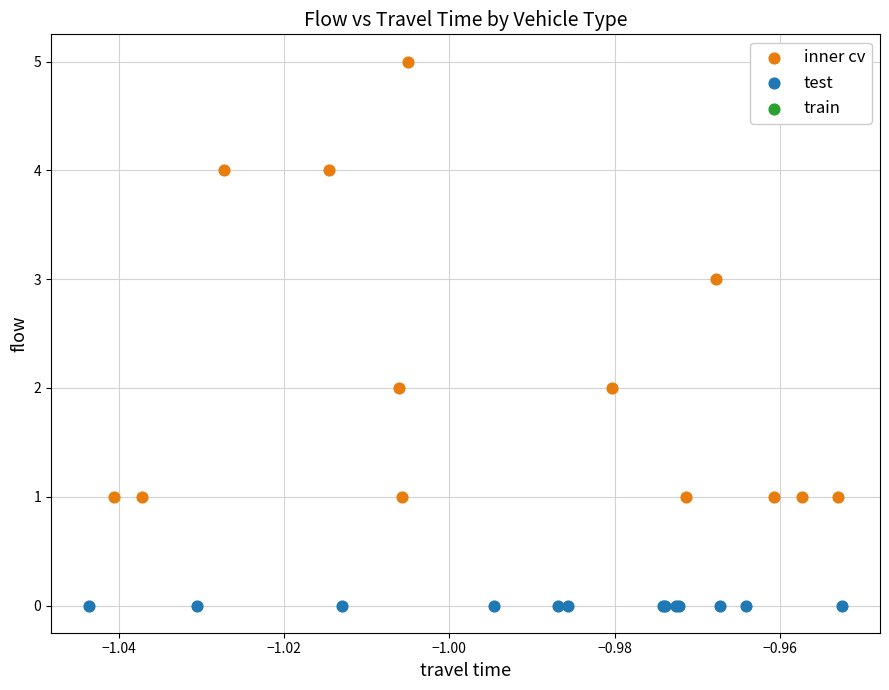

Which series reaches the minimum Y coordinate?

test